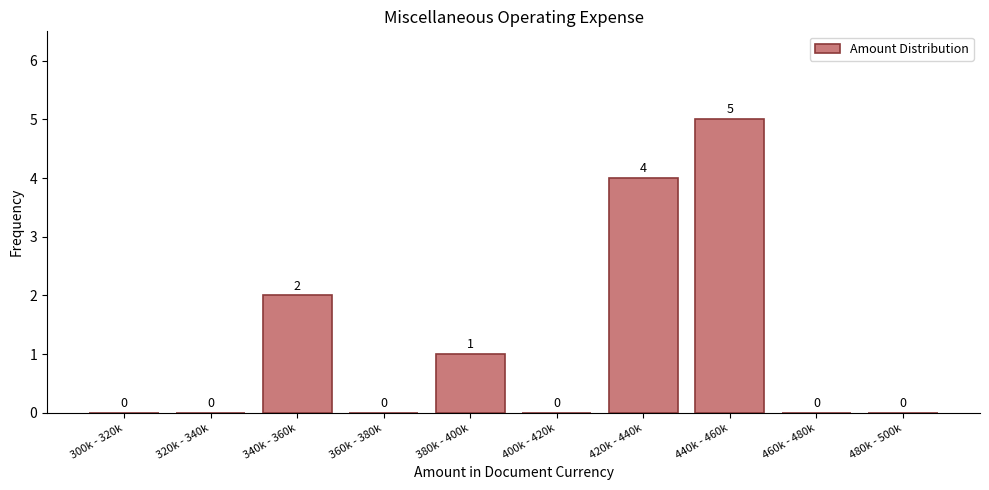

Reading right to left, extract all data points from this chart.

480k - 500k=0	460k - 480k=0	440k - 460k=5	420k - 440k=4	400k - 420k=0	380k - 400k=1	360k - 380k=0	340k - 360k=2	320k - 340k=0	300k - 320k=0